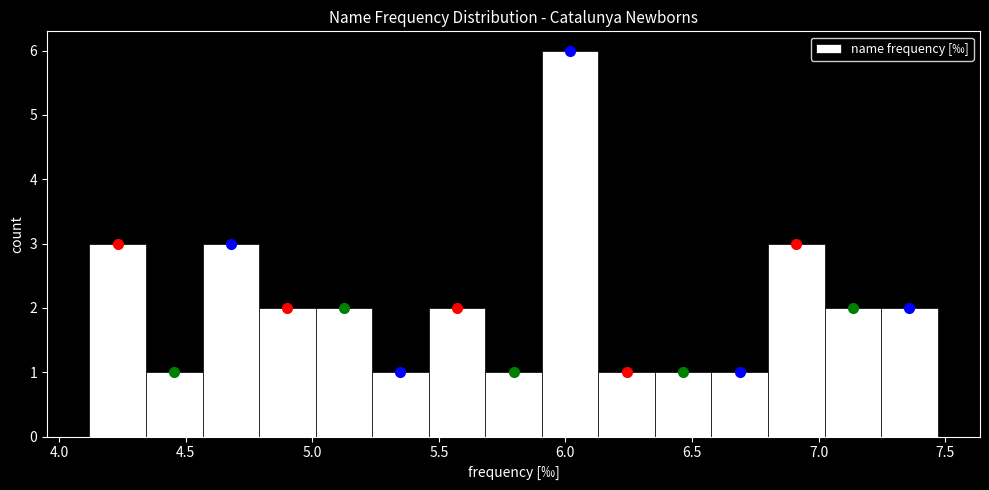

Reading left to right, transcribe this chart: for each bar, give the range it covers on the x-axis and its height. Neither the bar edges nor the heights are printed on the chart, so give them approximately, as read against the axes.

4.10 to 4.35: 3
4.35 to 4.55: 1
4.55 to 4.80: 3
4.80 to 5.00: 2
5.00 to 5.25: 2
5.25 to 5.45: 1
5.45 to 5.70: 2
5.70 to 5.90: 1
5.90 to 6.15: 6
6.15 to 6.35: 1
6.35 to 6.60: 1
6.60 to 6.80: 1
6.80 to 7.00: 3
7.00 to 7.25: 2
7.25 to 7.45: 2